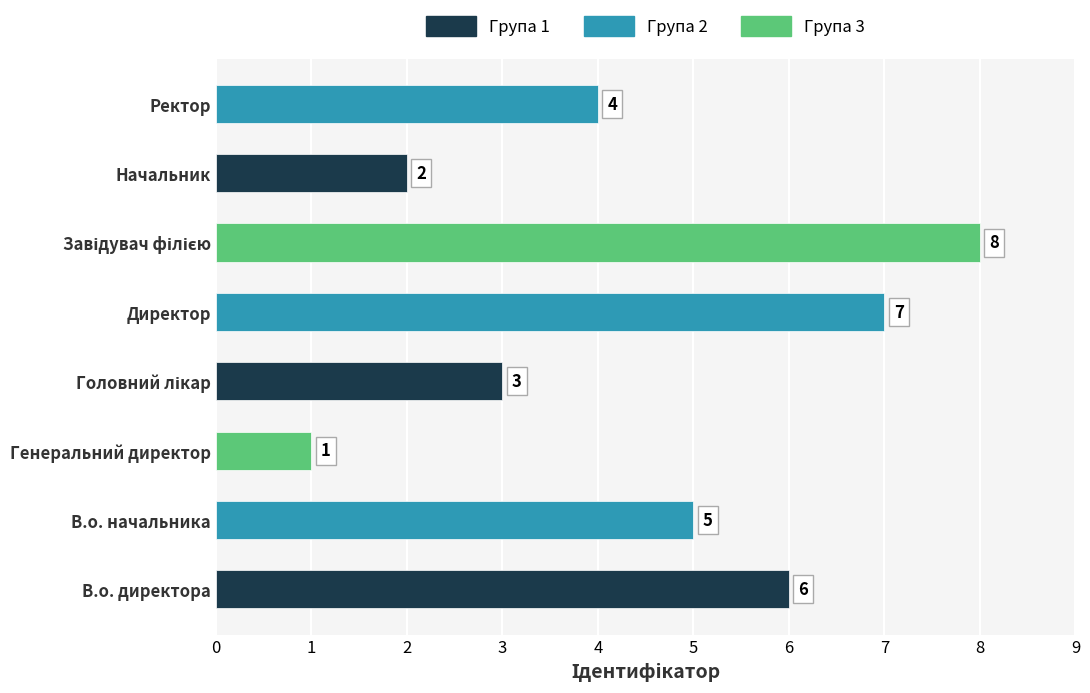

Count the values in the range 3 to 7.

5